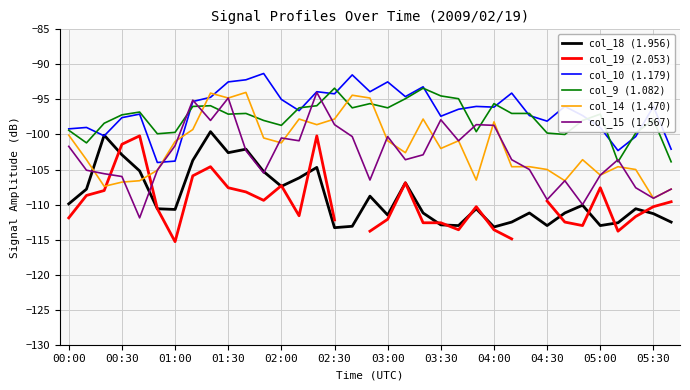

At how many categories does at least one series exceed -99?

28